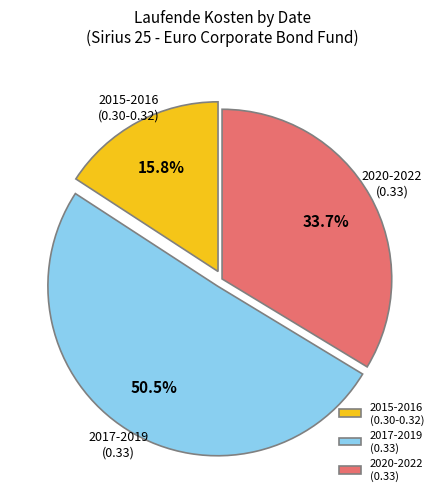

Approximately how many times larger is the value at 2015-2016 (0.30-0.32) compared to 2017-2019 (0.33)?

0.3